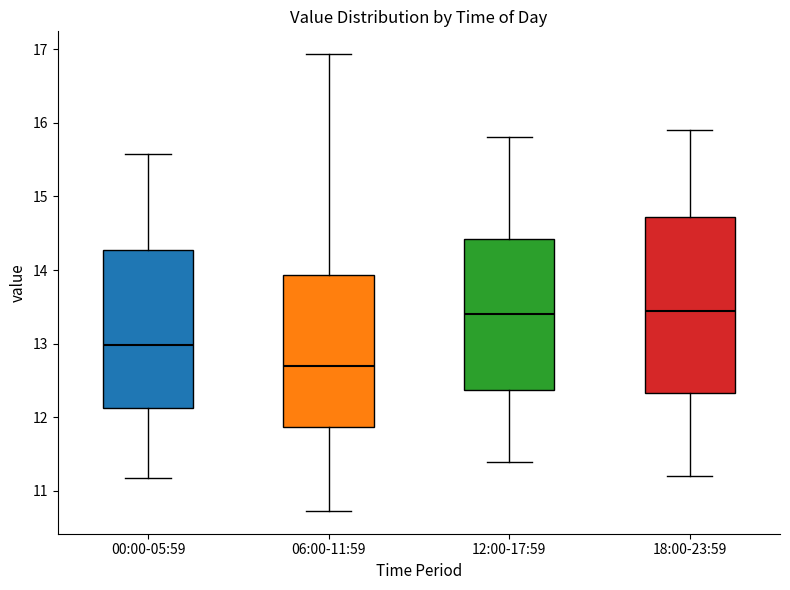

Where is the lower edge of the box for 18:00-23:59 on the y-axis? The values are not printed on the chart, so give them approximately, as read against the axis.

12.3